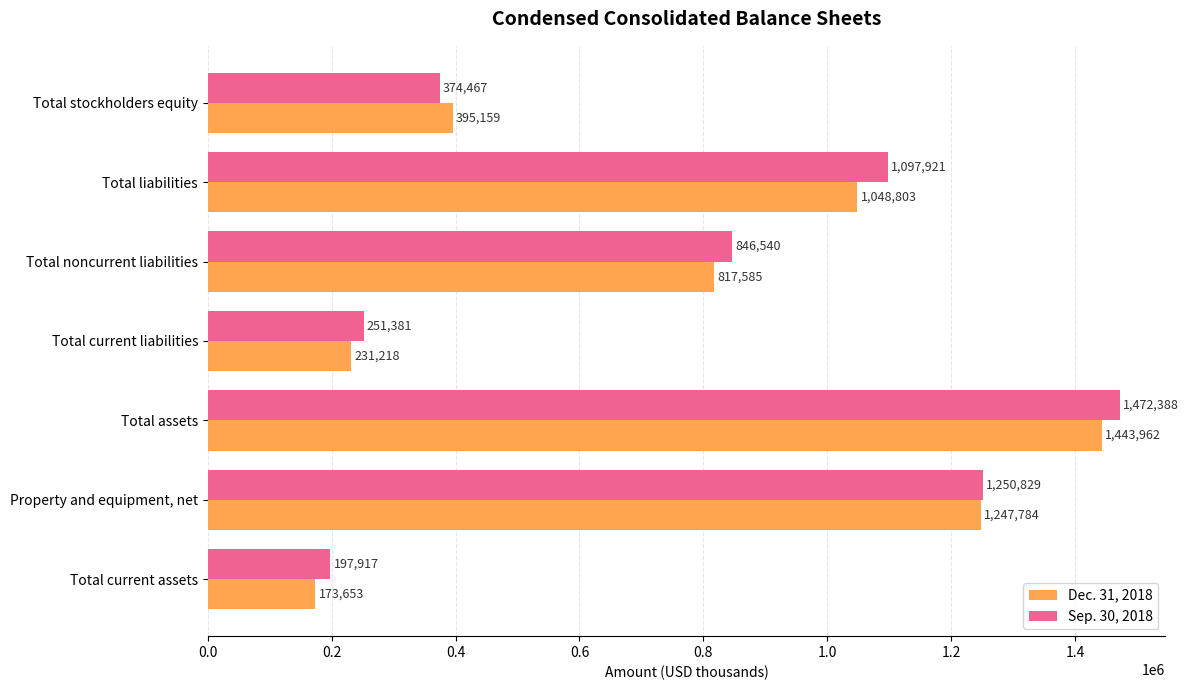

Which series has the largest range (max minus min)?

Sep. 30, 2018